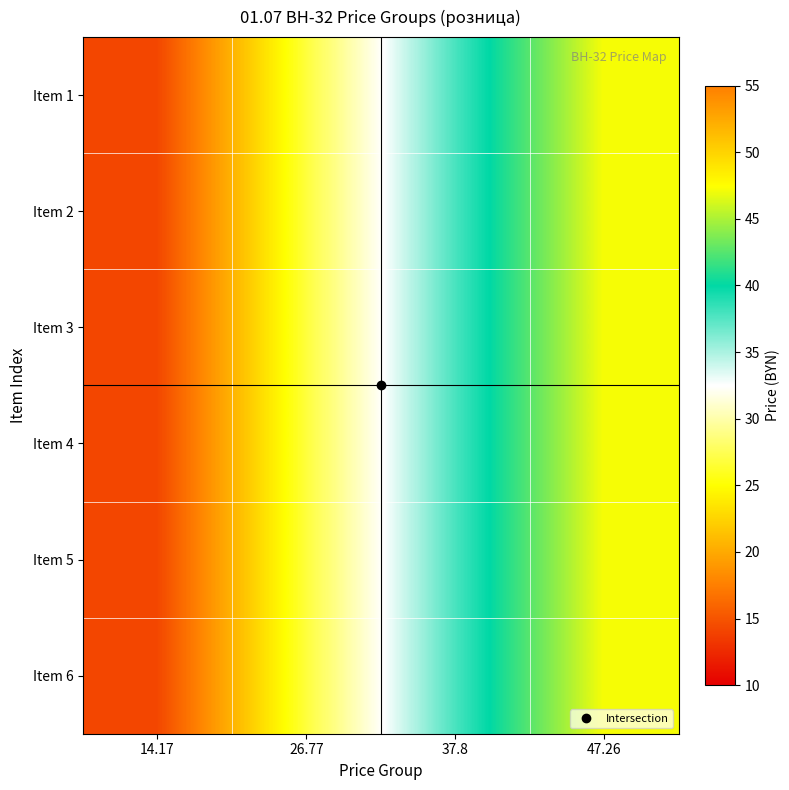

Reading right to left, list all the values displayed in this chart.

Item 1: 47.26=47.3	37.8=37.8	26.77=26.8	14.17=14.2
Item 2: 47.26=47.3	37.8=37.8	26.77=26.8	14.17=14.2
Item 3: 47.26=47.3	37.8=37.8	26.77=26.8	14.17=14.2
Item 4: 47.26=47.3	37.8=37.8	26.77=26.8	14.17=14.2
Item 5: 47.26=47.3	37.8=37.8	26.77=26.8	14.17=14.2
Item 6: 47.26=47.3	37.8=37.8	26.77=26.8	14.17=14.2